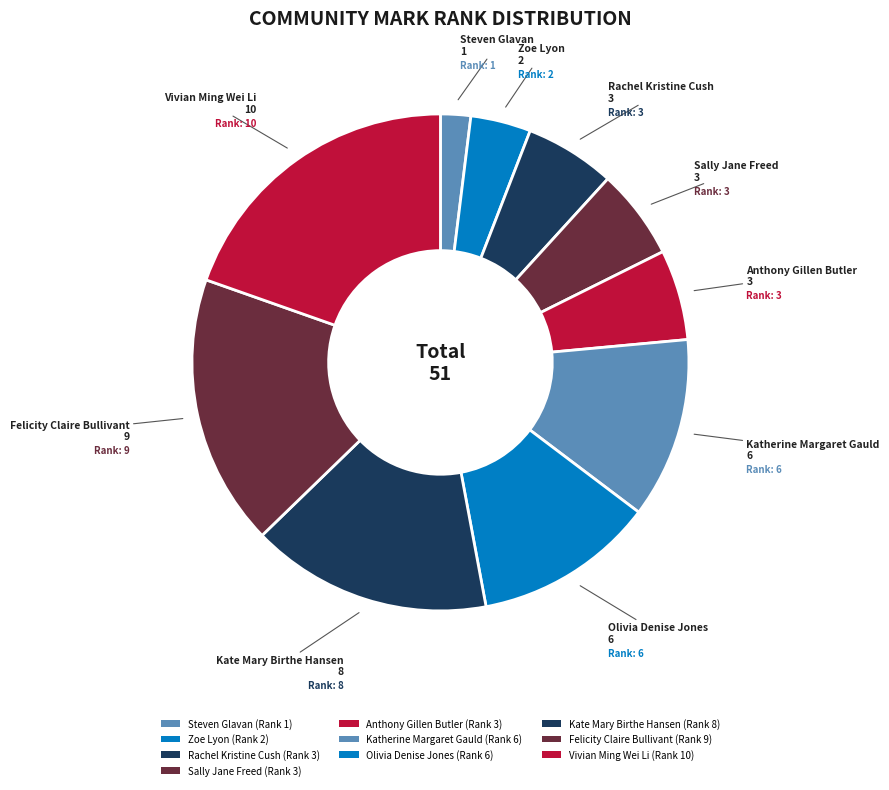

How many slices are in this pie chart?

10